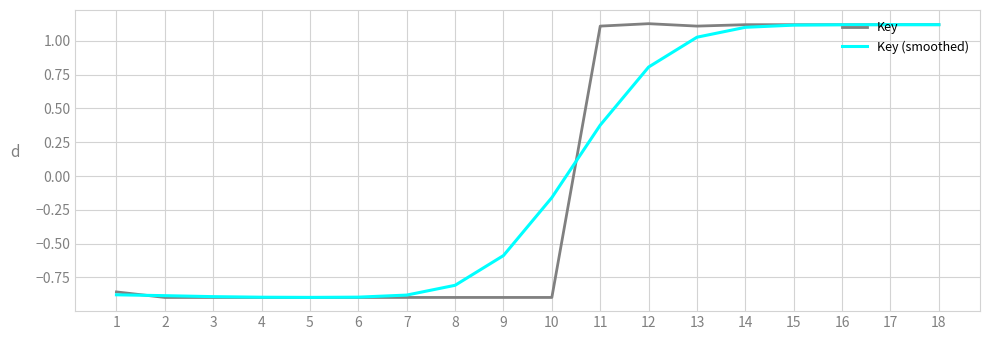

The Key (smoothed) series shows -0.8 at 8. True or false?

True